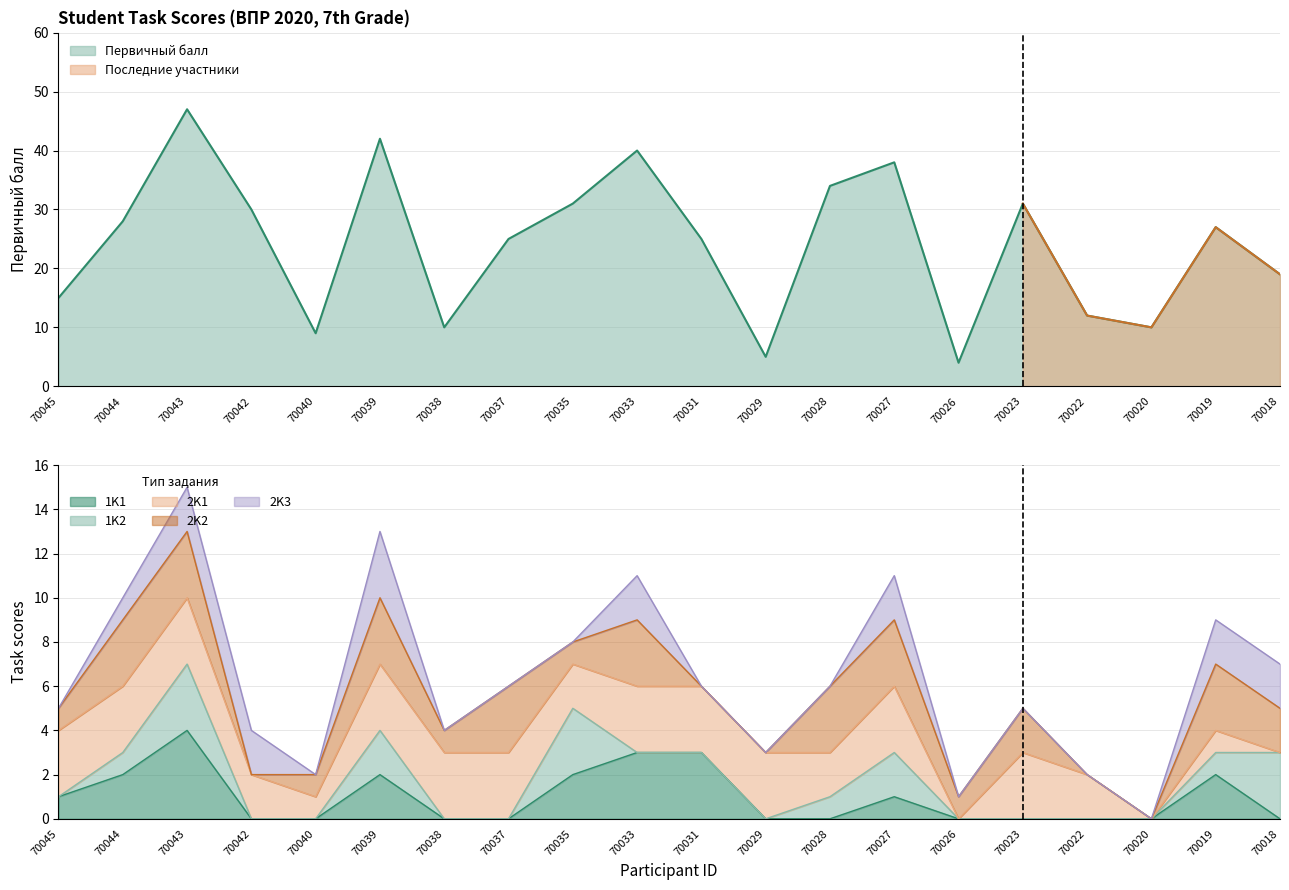

What is the average value of the 2K1 series?

2